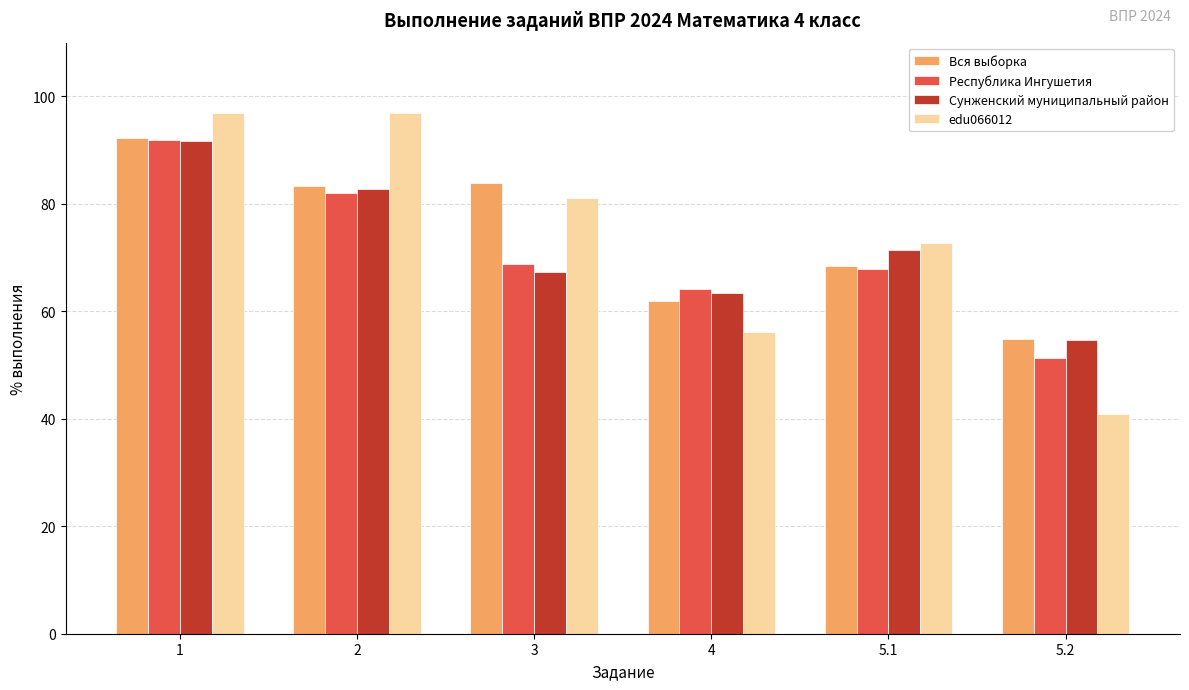

What is the difference between the second highest and second lowest values in the Республика Ингушетия series?

17.9